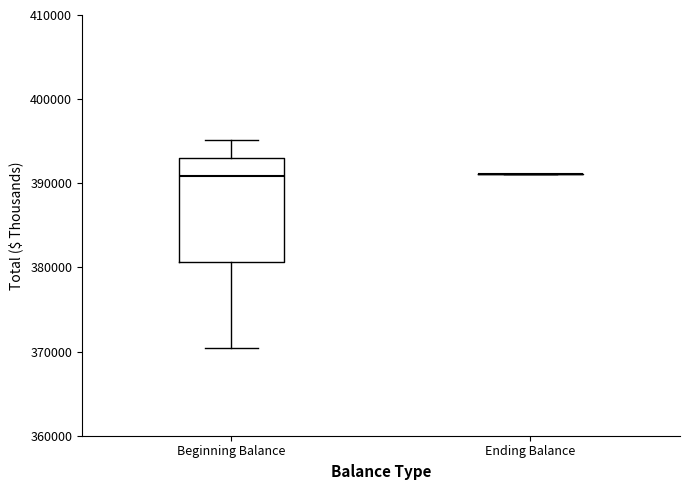

Which box is the tallest, from its lower edge to its upper edge?

Beginning Balance